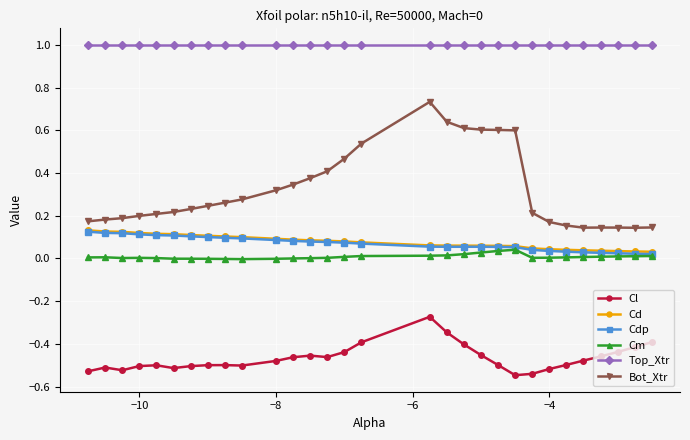

True or false: Cm and Top_Xtr intersect in this chart.

False